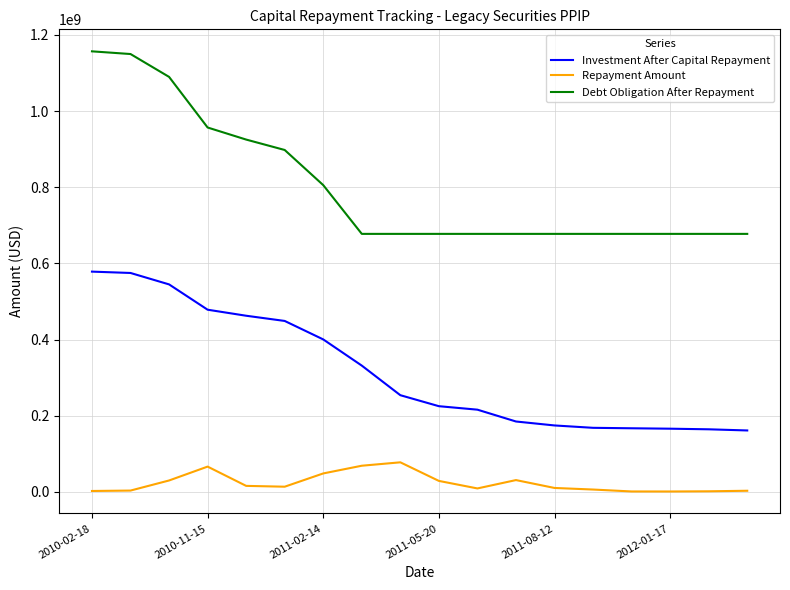

What is the average value of the Repayment Amount series?

23309618.4